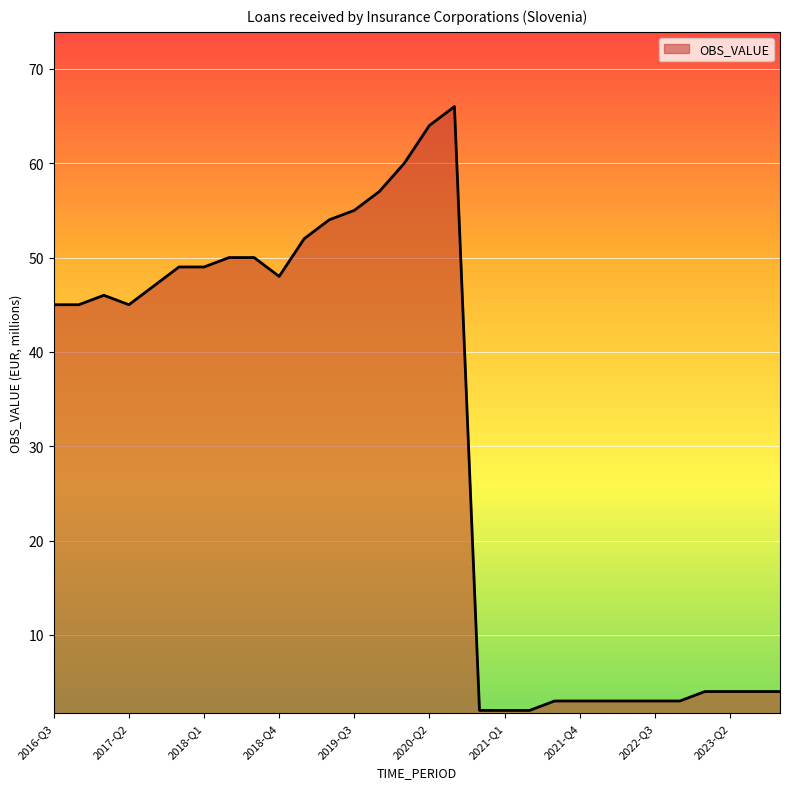

What is the maximum value shown in the chart?

66